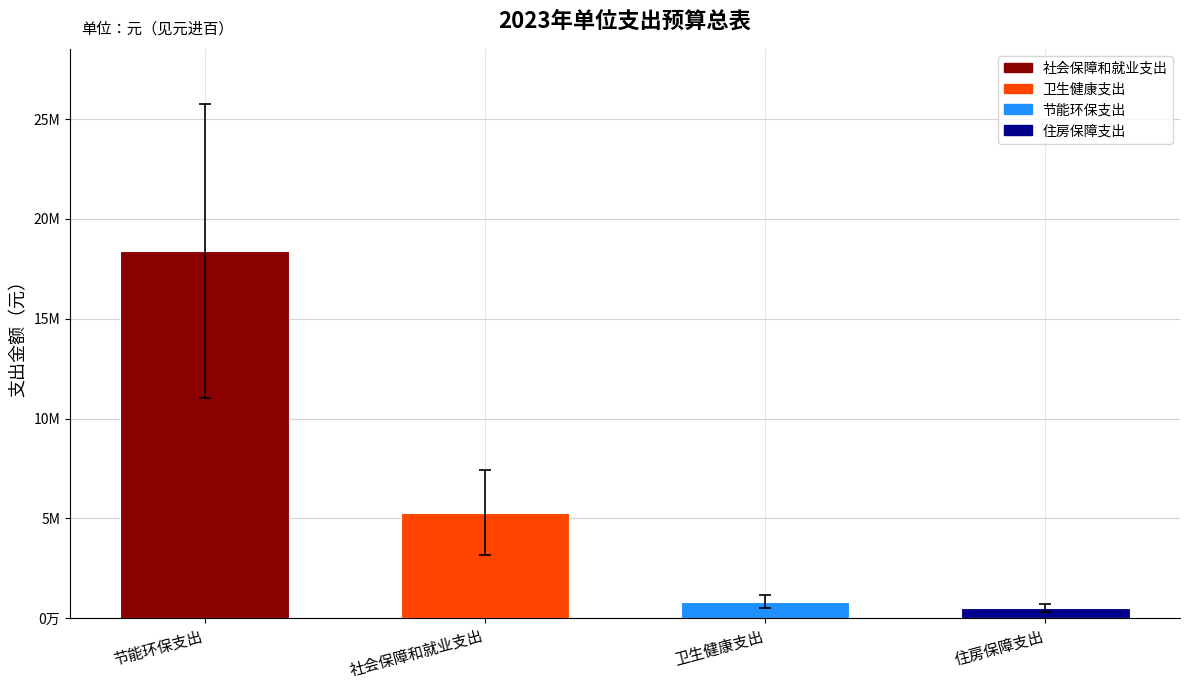

What is the change in value from 卫生健康支出 to 住房保障支出?

-331900